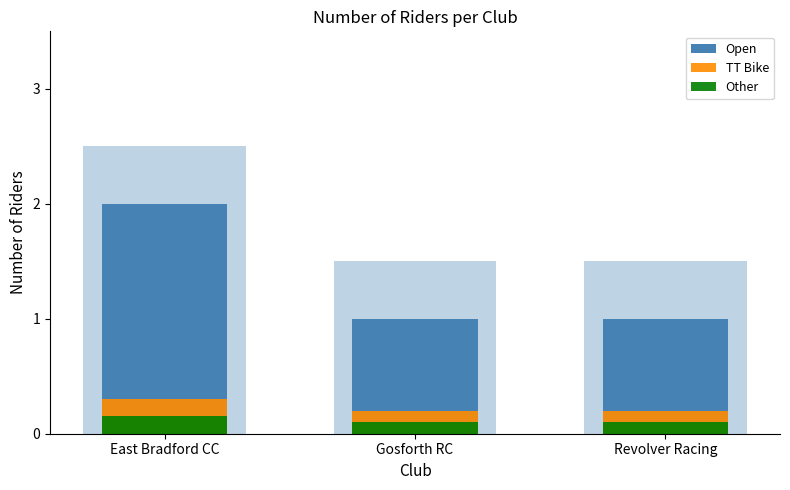

Which category has the highest value in the Open series?

East Bradford CC